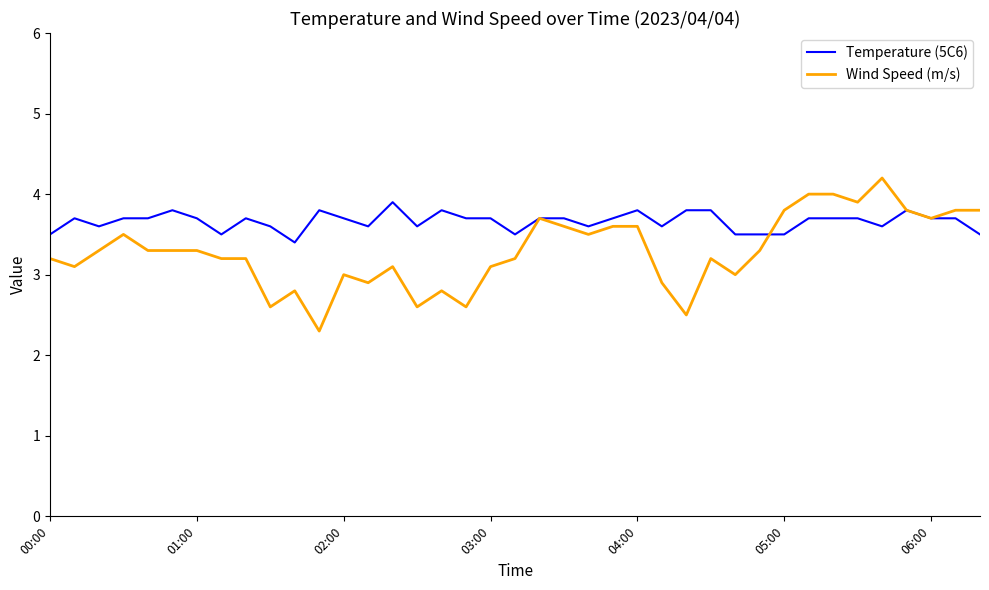

Which series has the largest range (max minus min)?

Wind Speed (m/s)